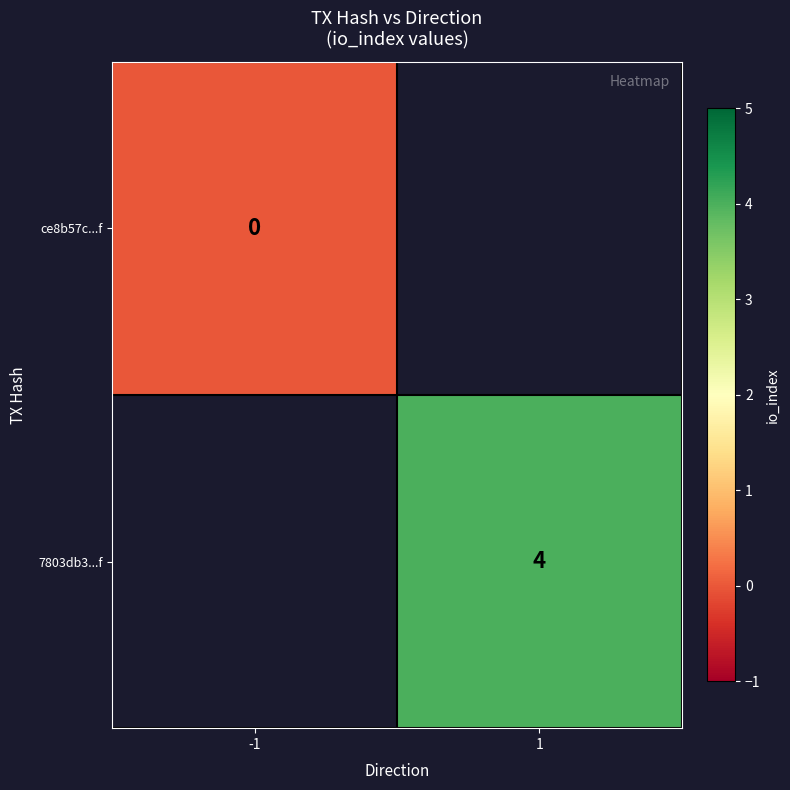

How many distinct data groups are displayed?

2